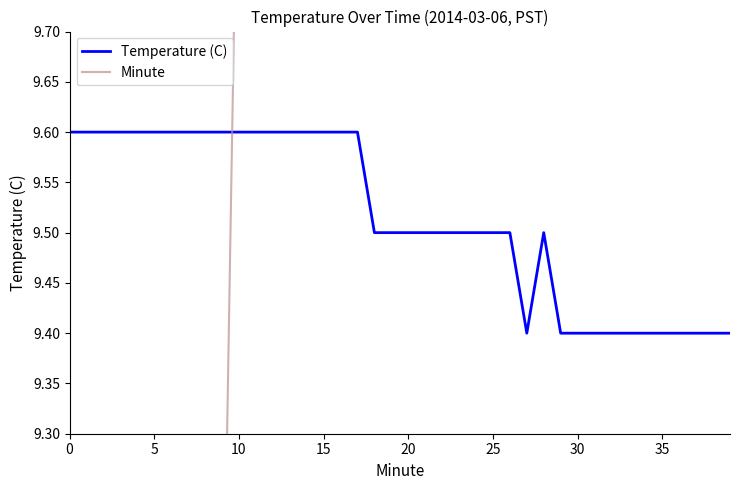

Does the chart have visible grid lines?

No